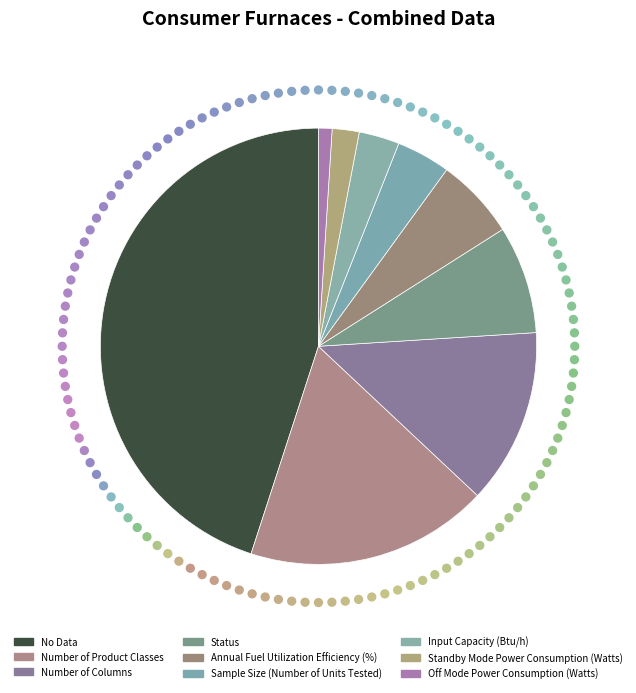

Combined, do Input Capacity (Btu/h) and Status account for over 50%?

No